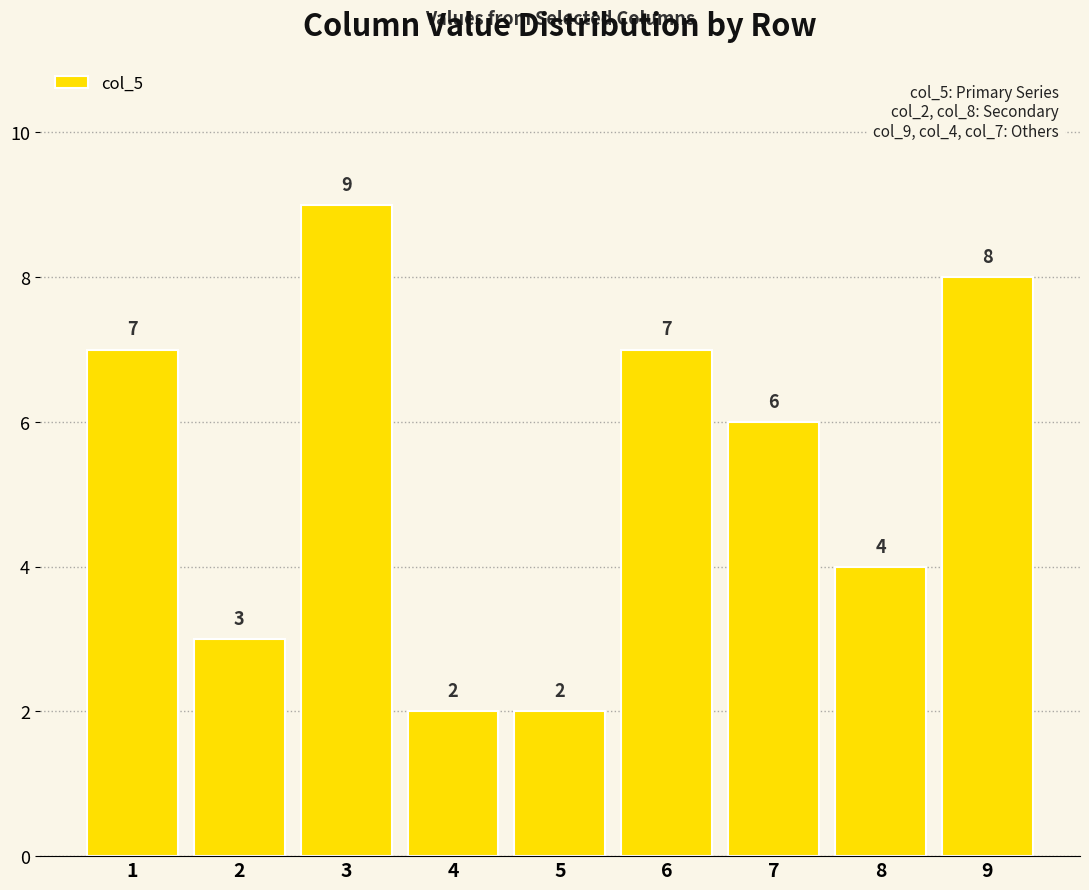

Reading left to right, extract all data points from this chart.

7	3	9	2	2	7	6	4	8